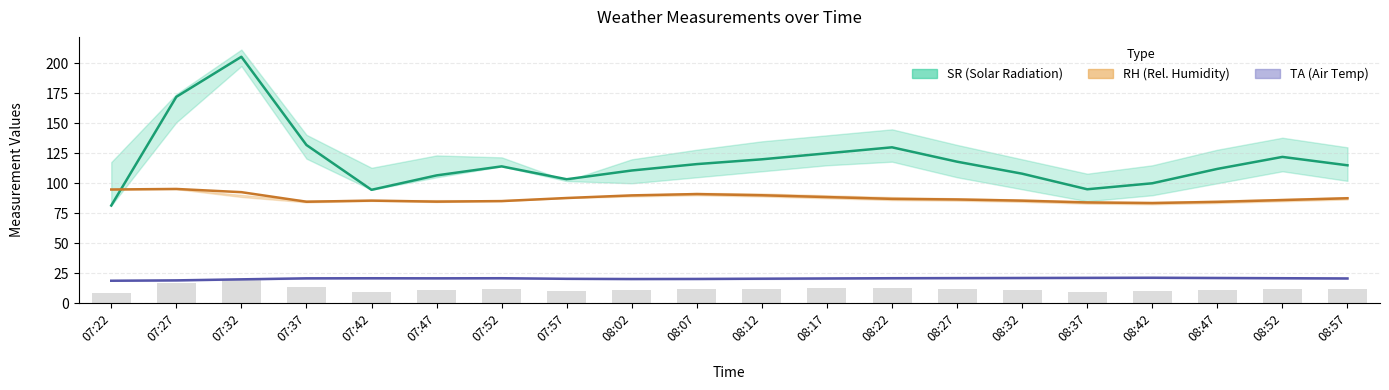

Between 07:22 and 07:27, which is larger?

07:27